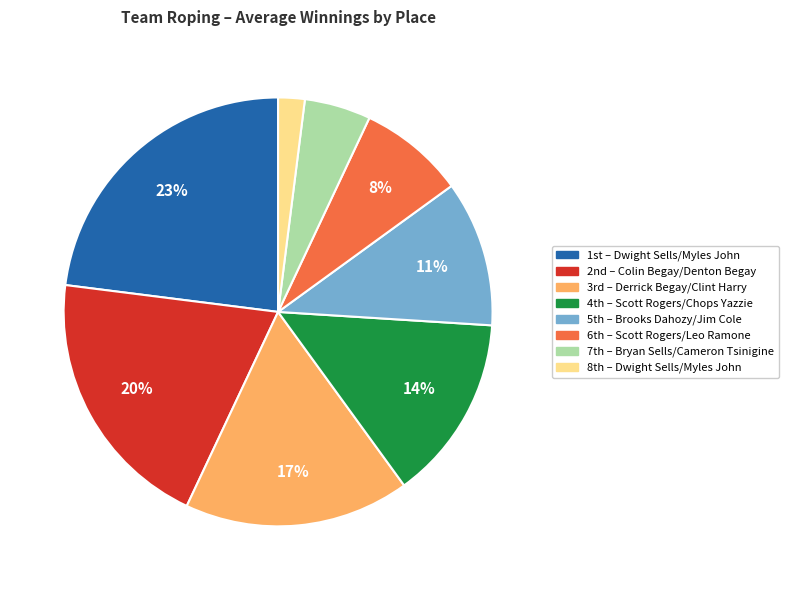

Is there any slice that represents more than half of the pie?

No